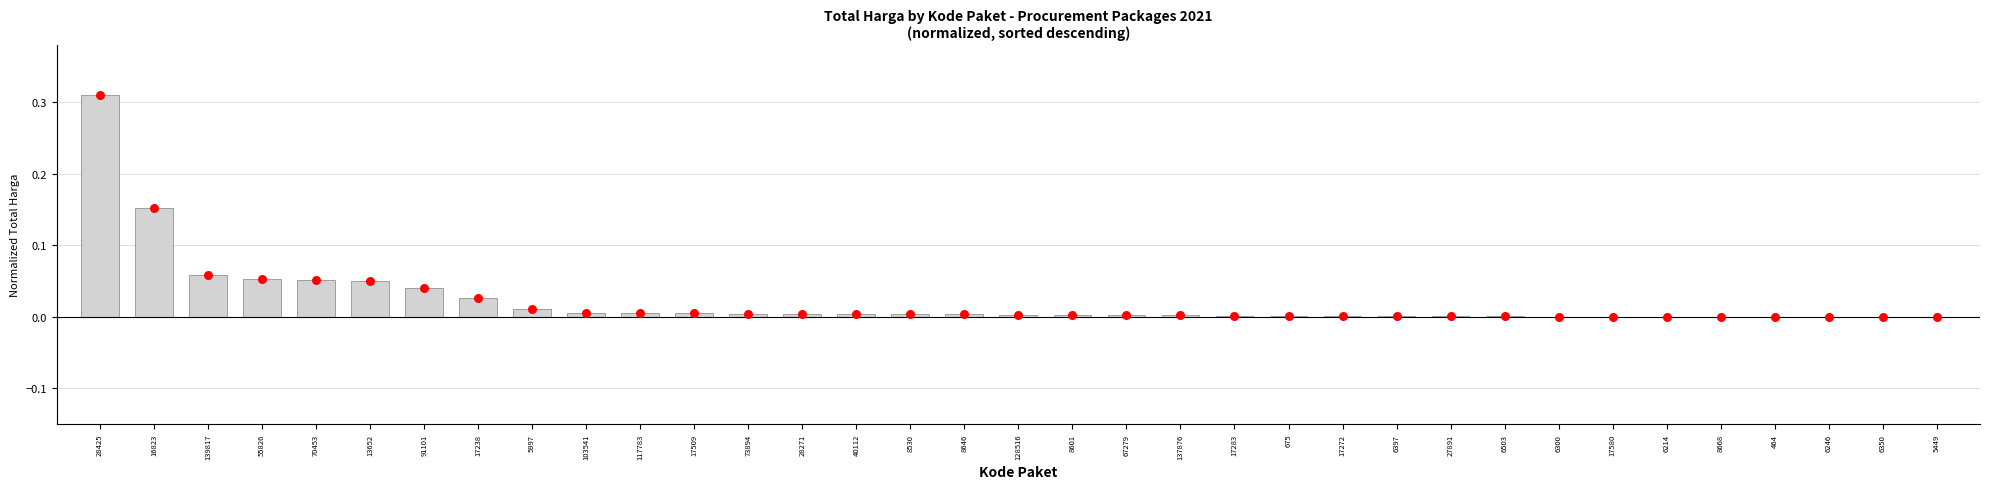

Which has a higher value, 67279 or 91101?

91101